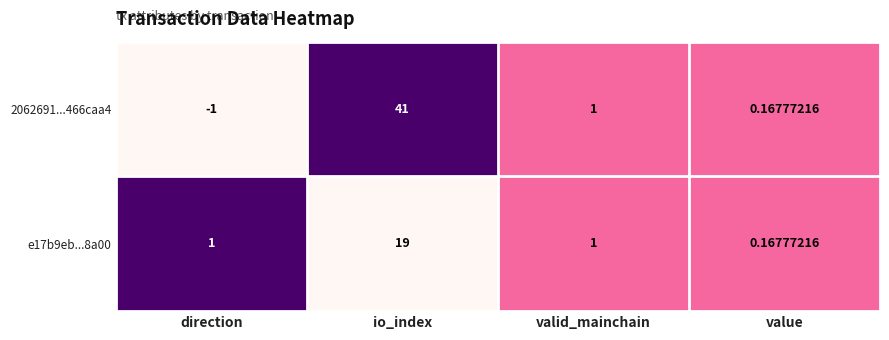

Is the value of e17b9eb...8a00 at io_index greater than the value of 2062691...466caa4 at valid_mainchain?

Yes